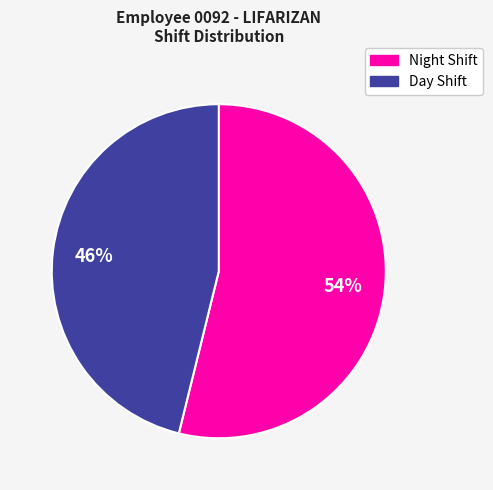

To the nearest percent, what is the difference between the largest and smallest slice percentages?

8%